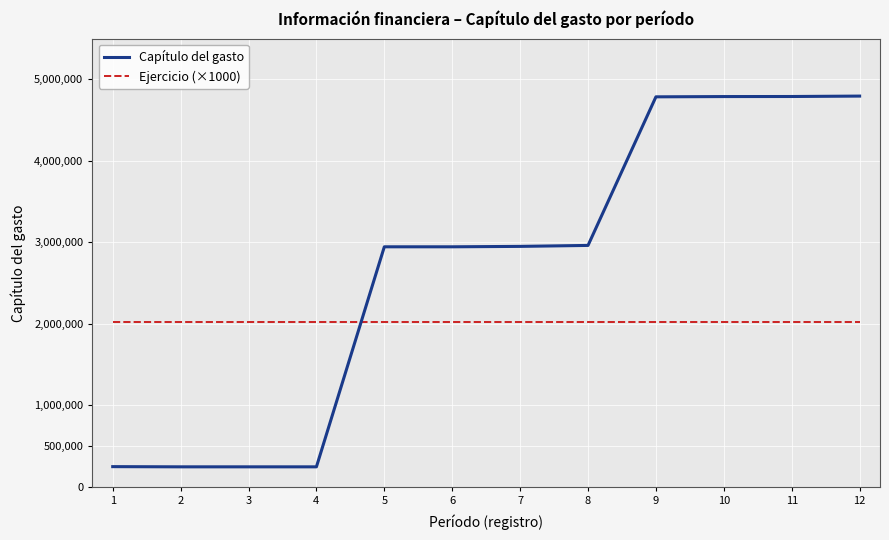

The value of Capítulo del gasto at 5 is 2945657. True or false?

True